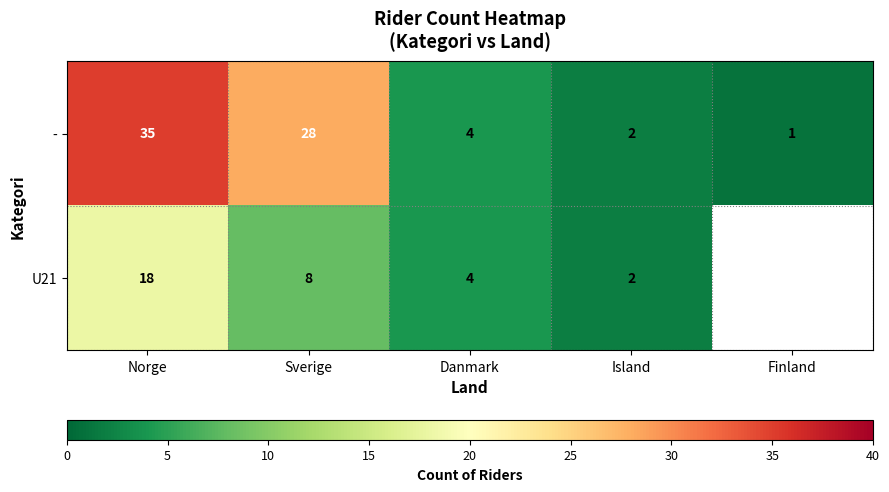

Read the - value at Norge.

35.0